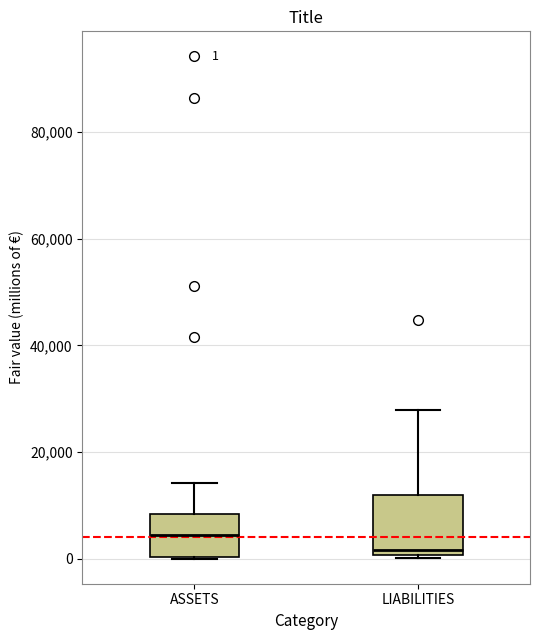

Comparing the boxes themselves (not the whiskers), which one is the tallest?

LIABILITIES